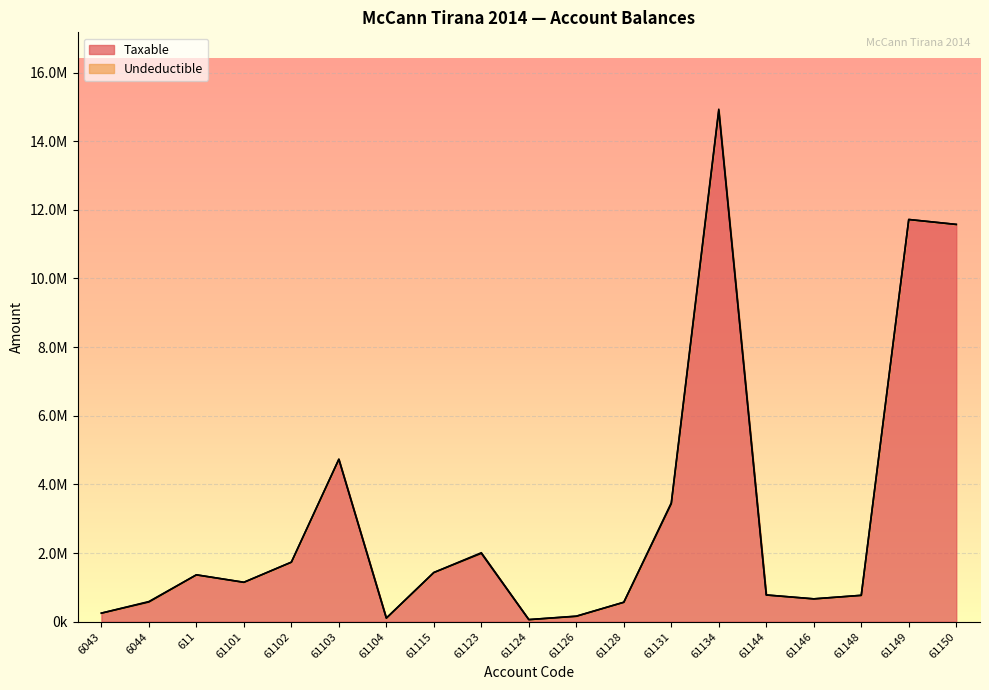

What is the difference between the maximum and second lowest values?

14781959.8